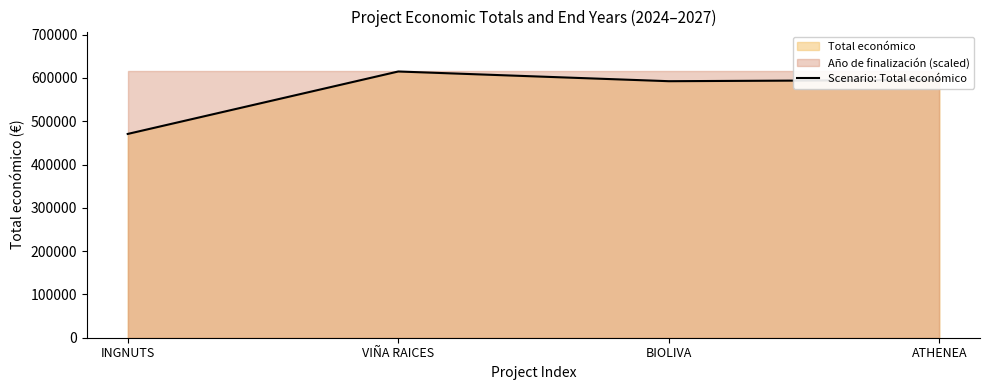

How many points are lower than both their immediate neighbors (excluding endpoints)?

1